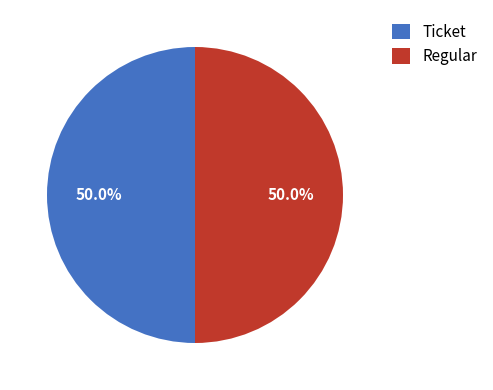

To the nearest percent, what is the difference between the largest and smallest slice percentages?

0%